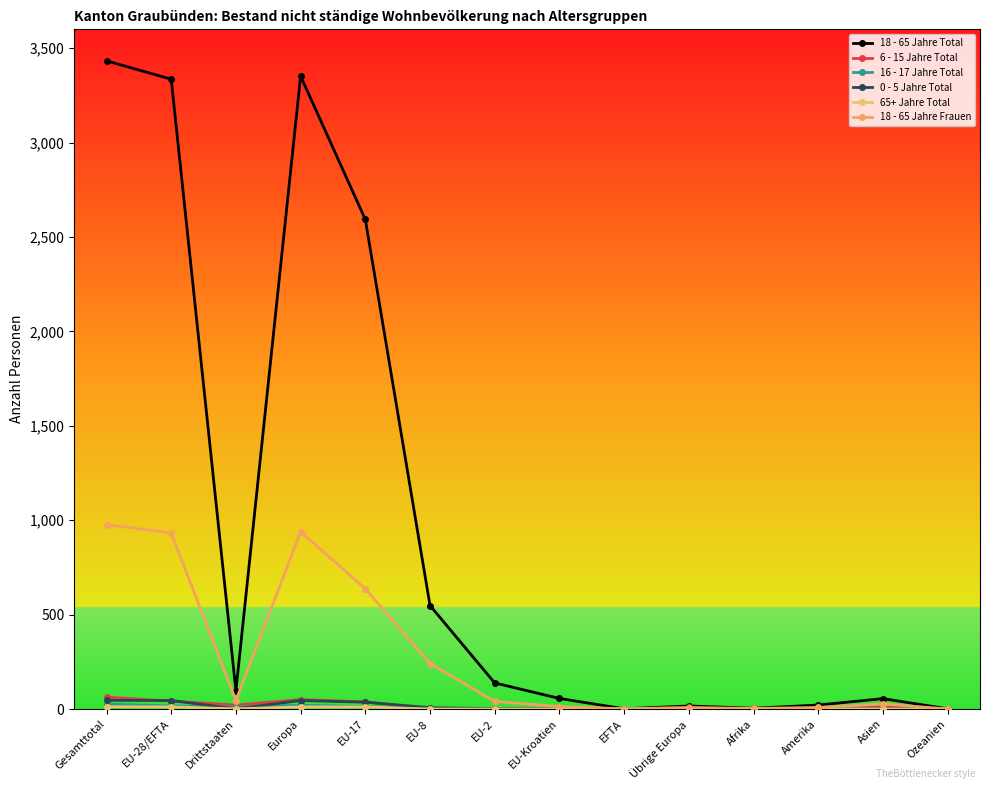

What is the lowest value of the 18 - 65 Jahre Total series?

1